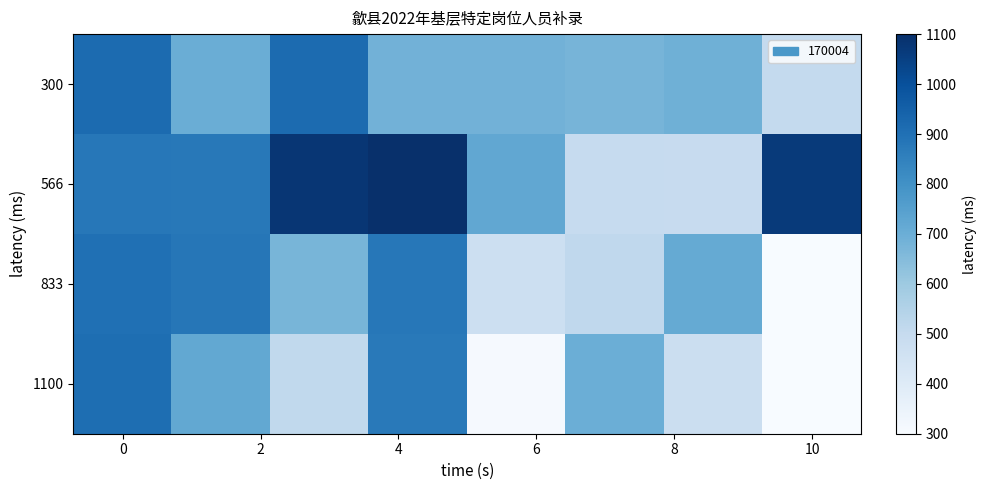

At how many categories does at least one series exceed 787?

5